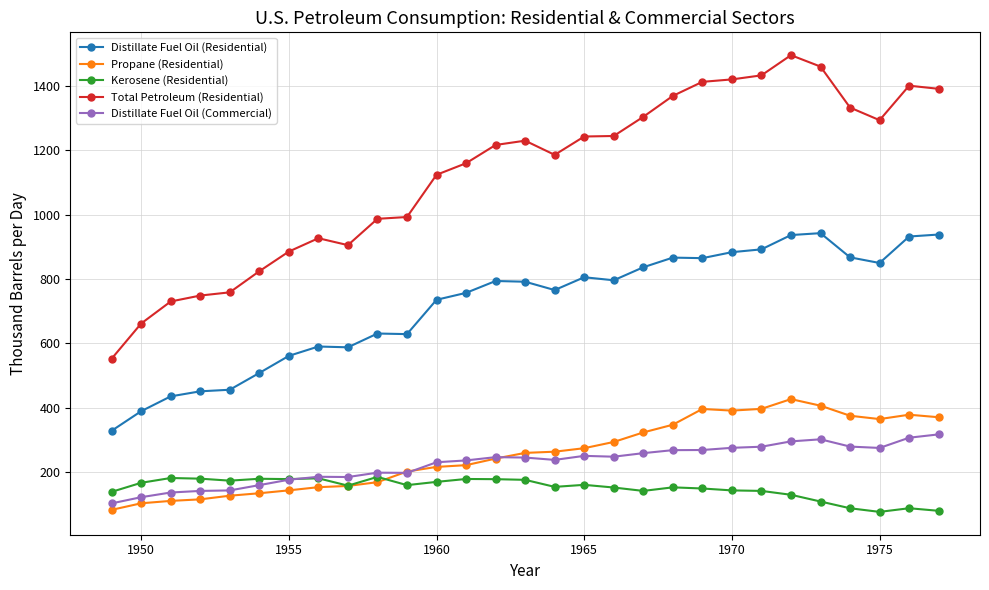

True or false: Distillate Fuel Oil (Residential) and Total Petroleum (Residential) cross at least once.

False